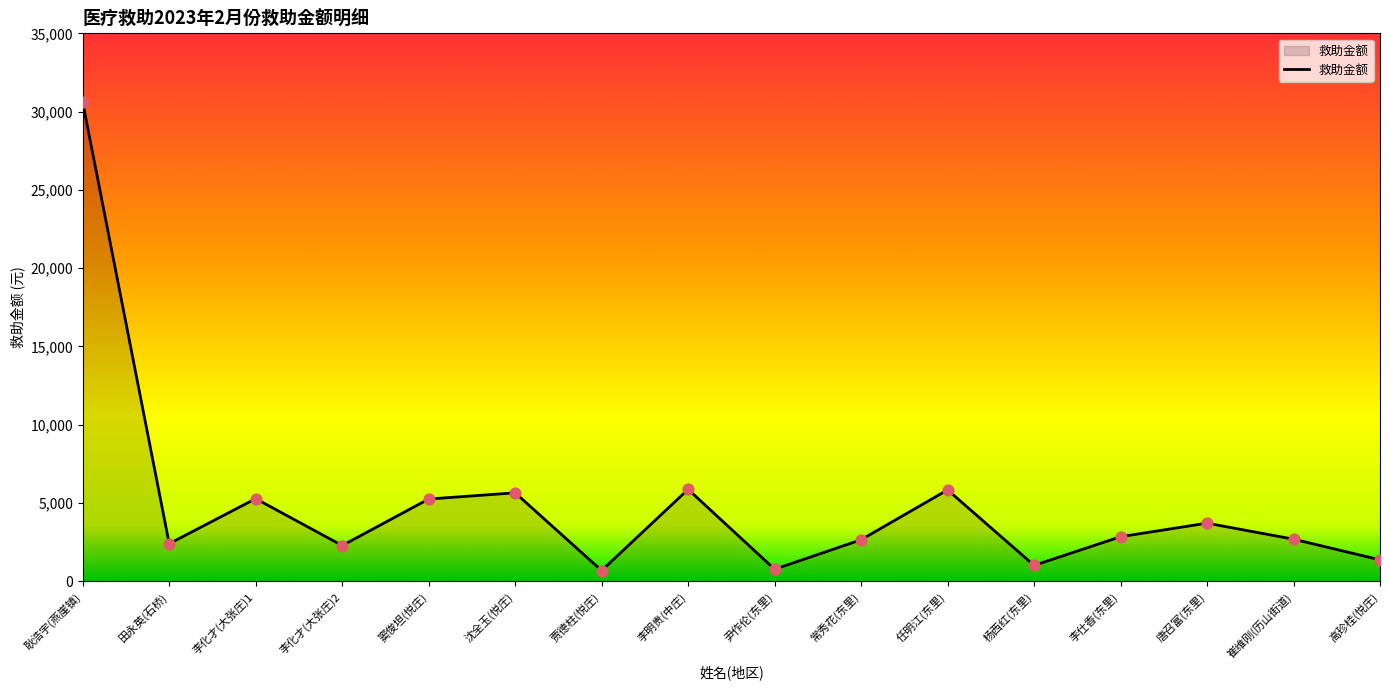

What is the change in value from 李明贵(中庄) to 尹作伦(东里)?

-5103.8